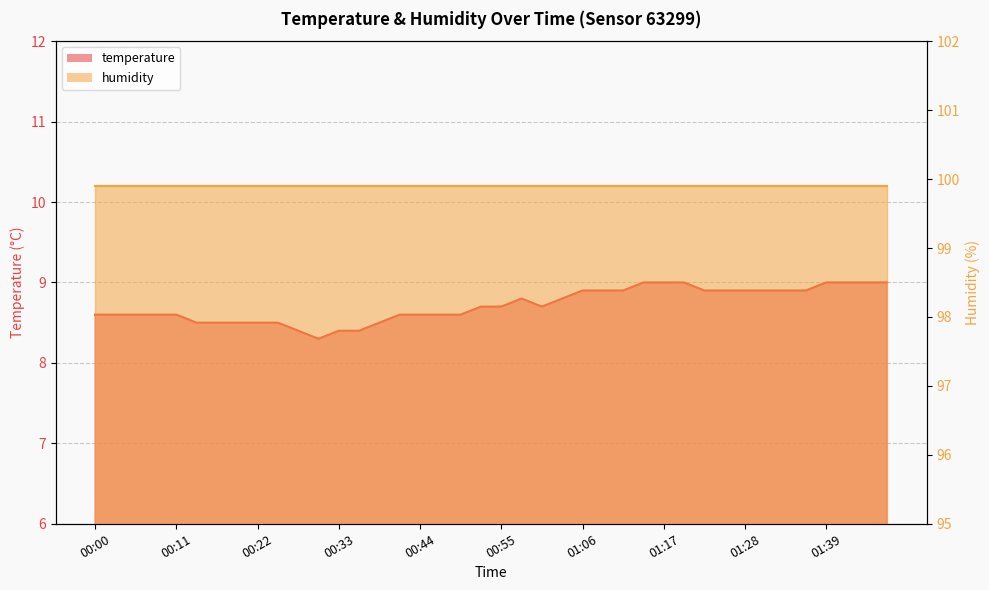

List the labels in order of value, smallest first.

00:30, 00:27, 00:33, 00:36, 00:14, 00:16, 00:19, 00:22, 00:25, 00:38, 00:00, 00:03, 00:05, 00:08, 00:11, 00:41, 00:44, 00:47, 00:49, 00:52, 00:55, 01:00, 00:58, 01:03, 01:06, 01:09, 01:11, 01:22, 01:25, 01:28, 01:31, 01:34, 01:36, 01:14, 01:17, 01:20, 01:39, 01:42, 01:45, 01:47